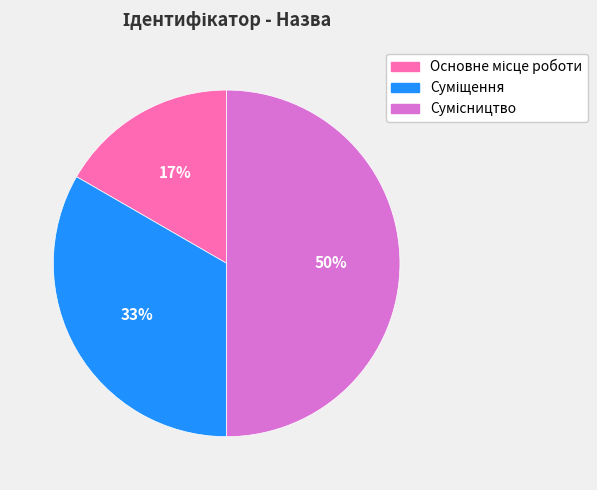

To the nearest percent, what is the difference between the largest and smallest slice percentages?

33%